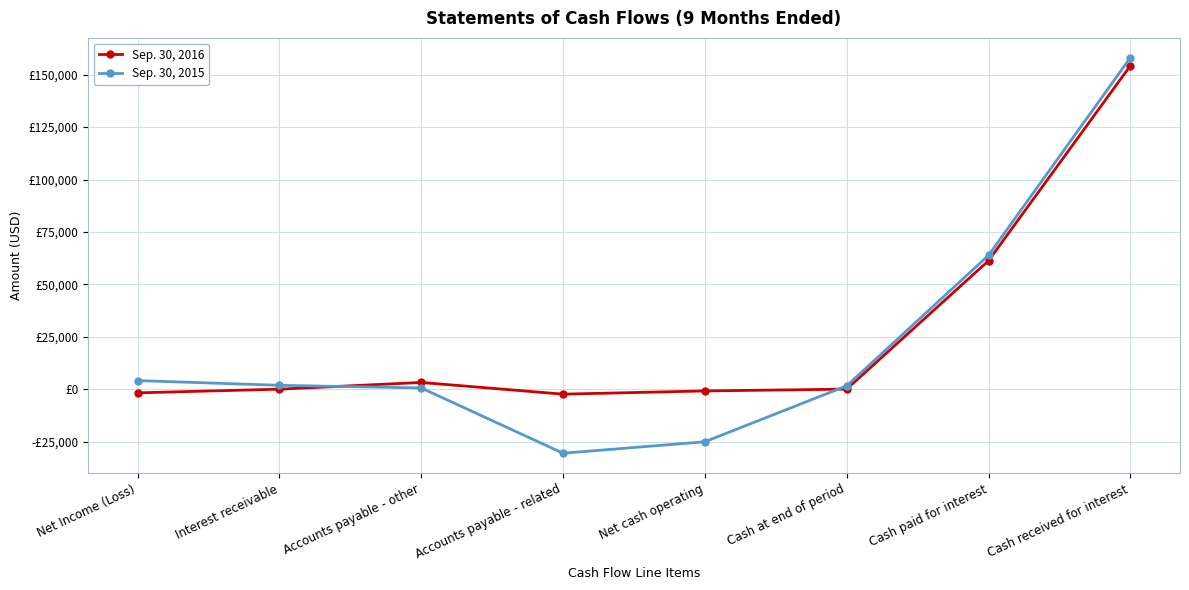

In Sep. 30, 2016, how many points are lower than both neighbors (excluding endpoints)?

1